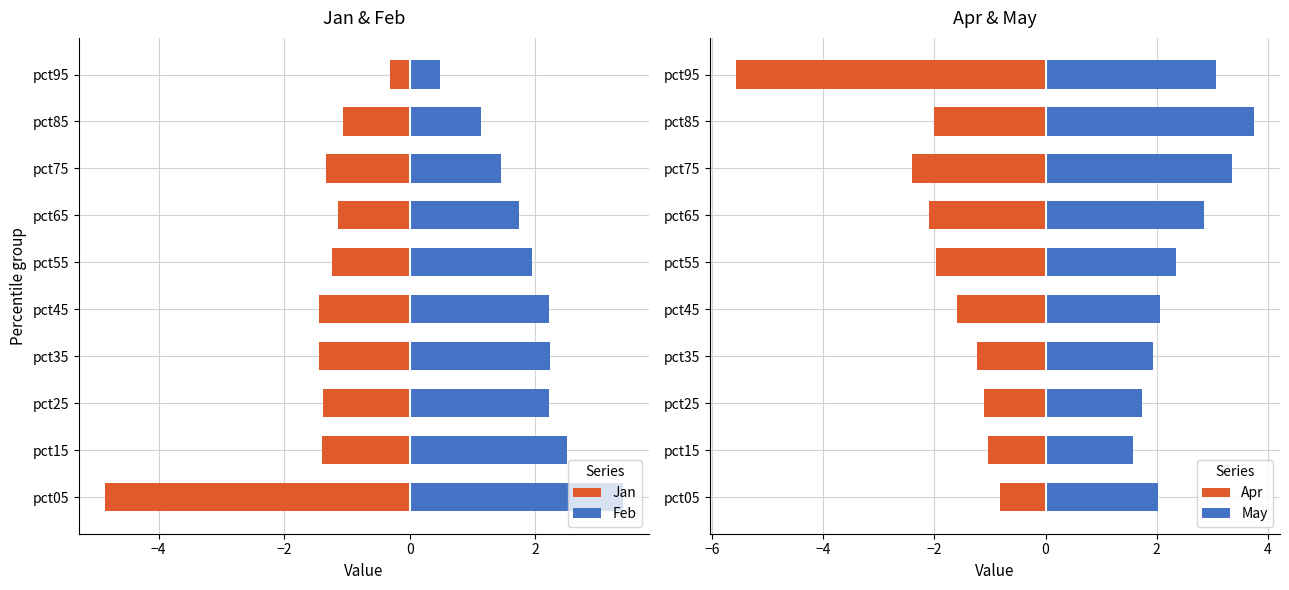

What is the value of the Jan bar at the 4th from the left?

-1.4